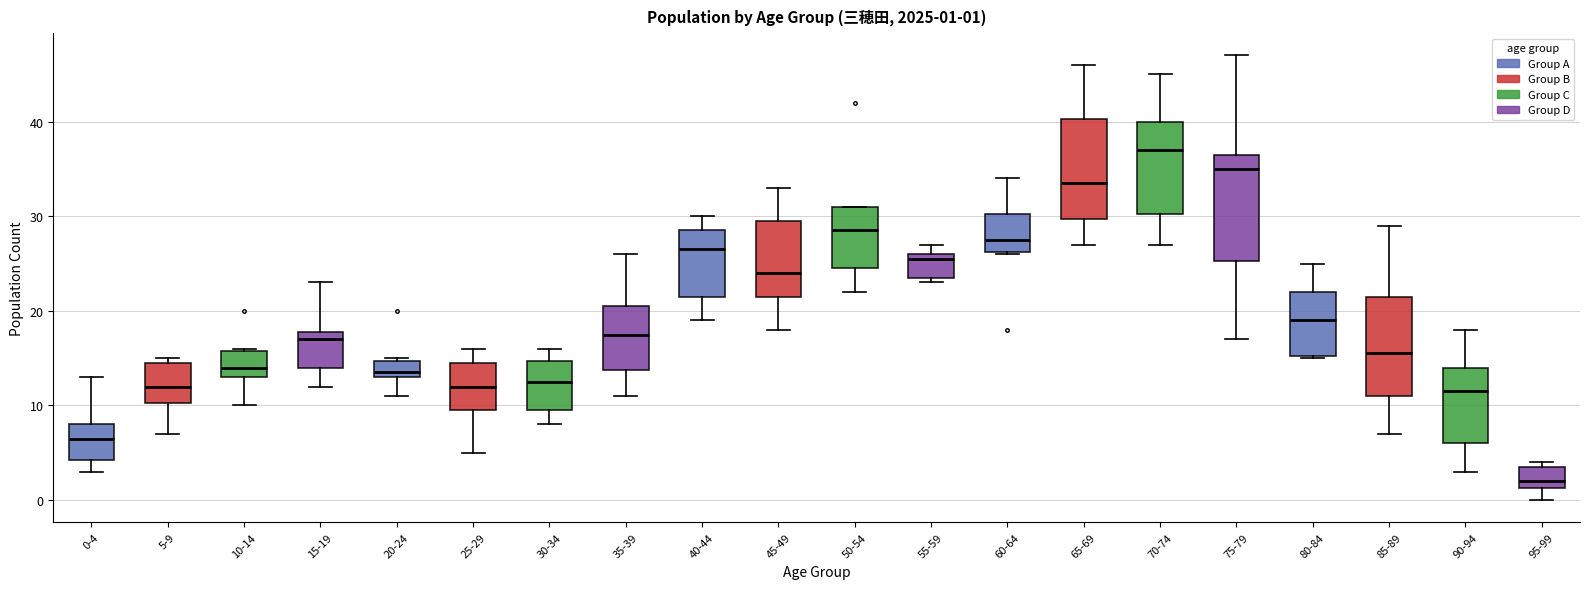

Which box's median line is the lowest?

95-99